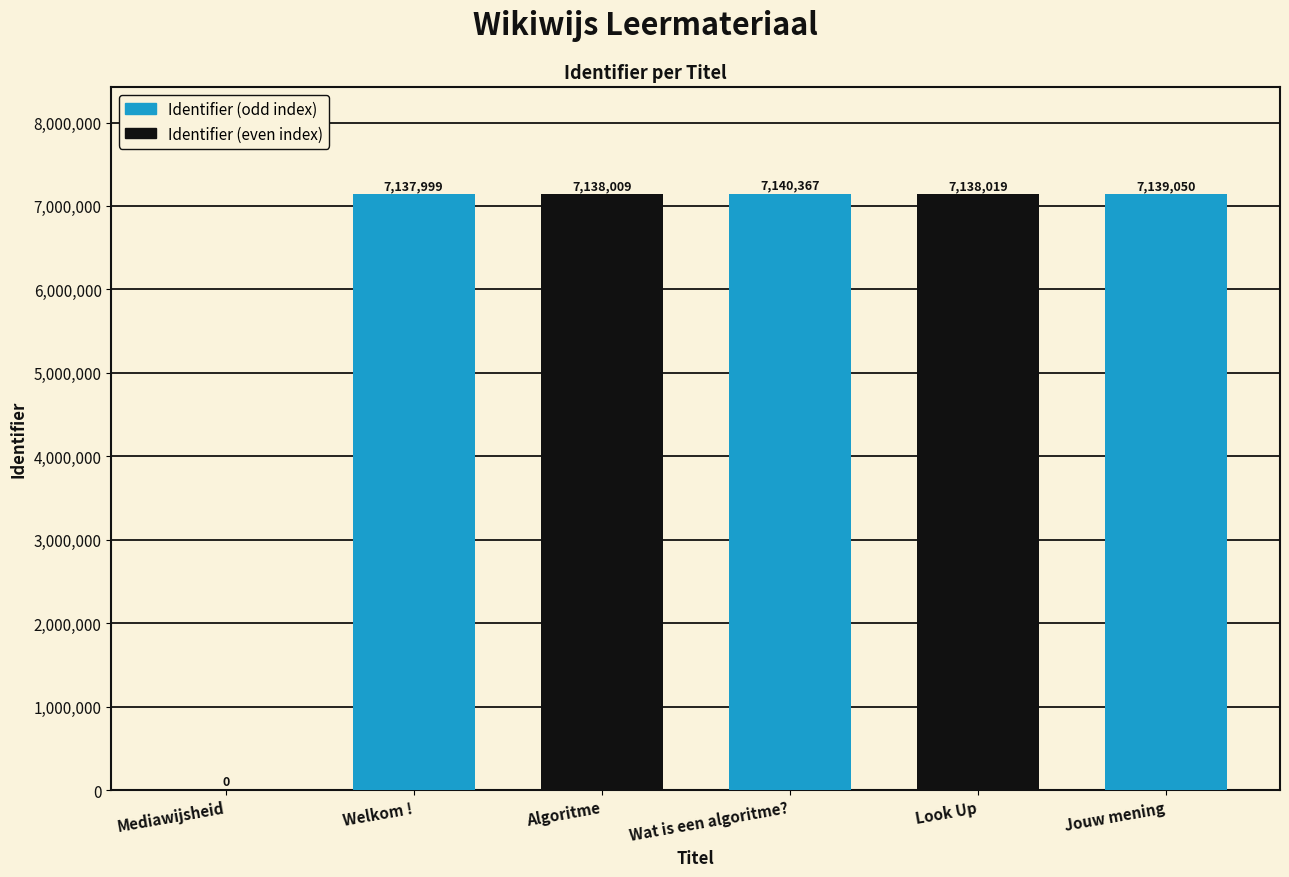

Reading right to left, transcribe all the data shown in this chart.

7139050	7138019	7140367	7138009	7137999	0